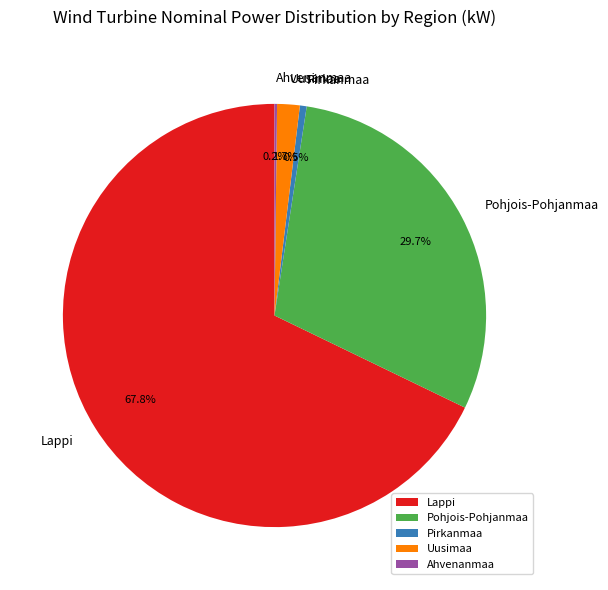

Which has a higher value, Pohjois-Pohjanmaa or Uusimaa?

Pohjois-Pohjanmaa